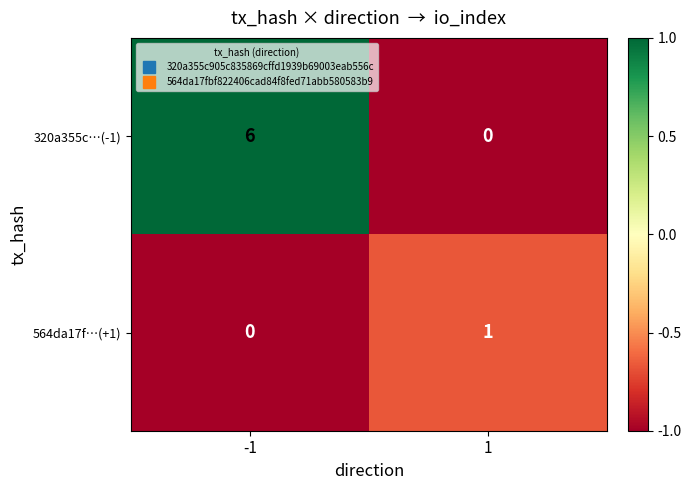

What is the average value of the 320a355c…(-1) series?

3